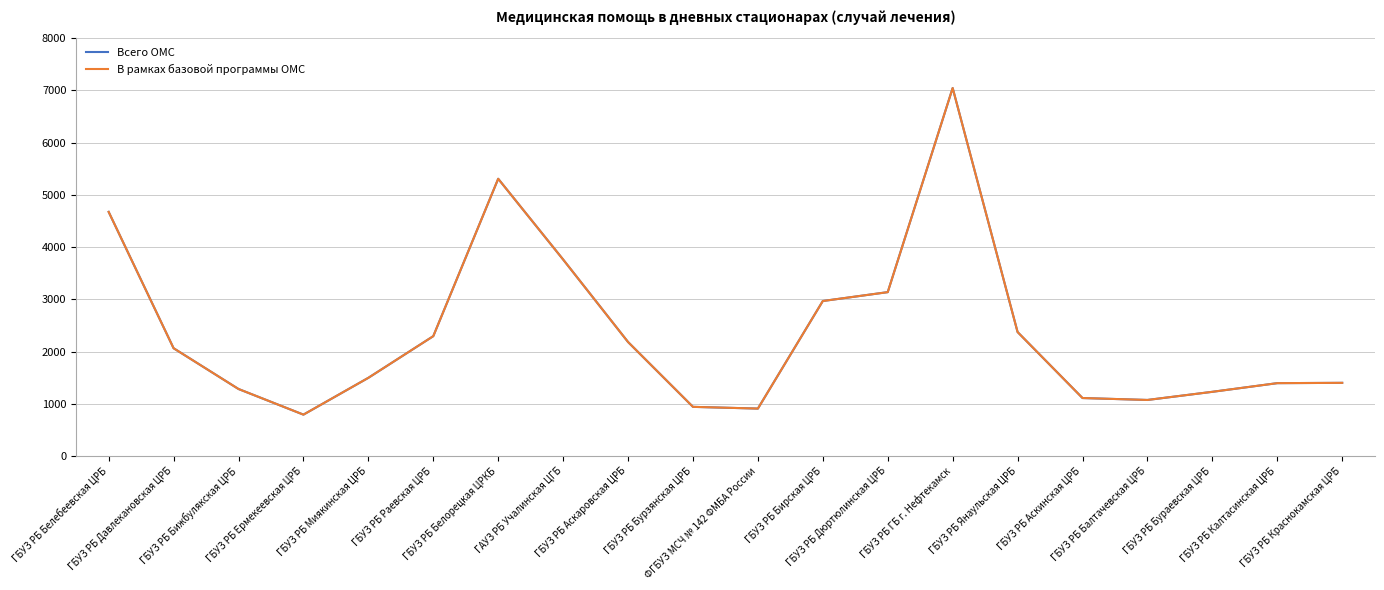

Is this an area chart (filled region under the line)?

No